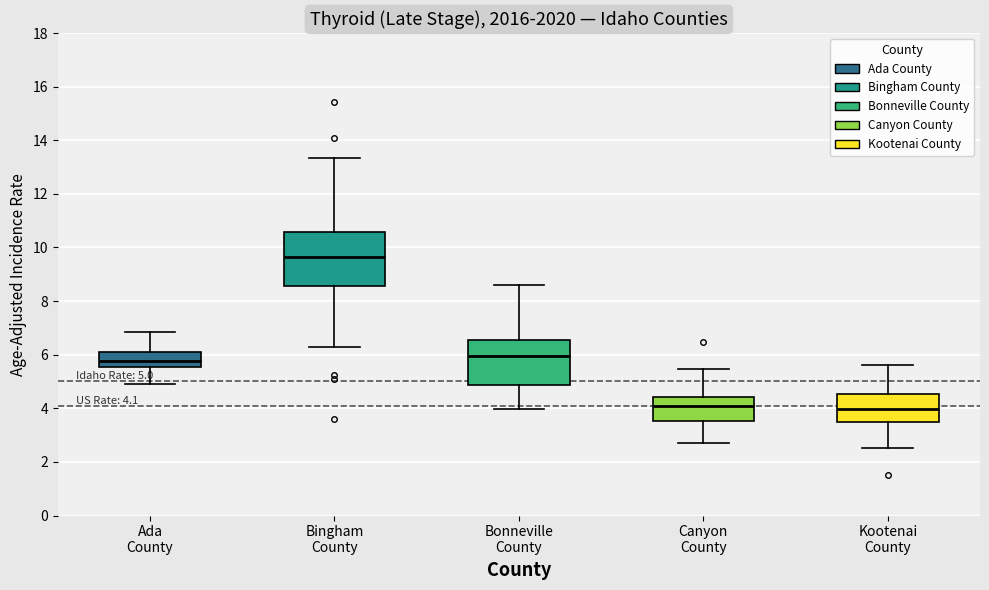

Which box is the tallest, from its lower edge to its upper edge?

Bingham County